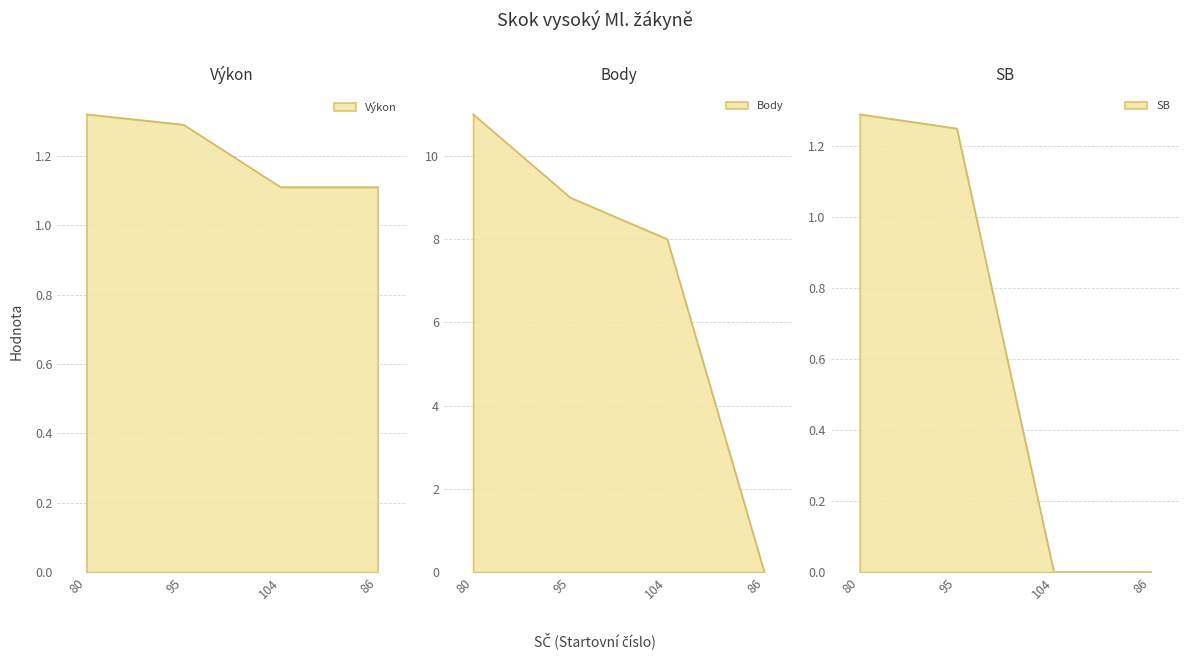

Does the chart display data point markers on the line(s)?

No